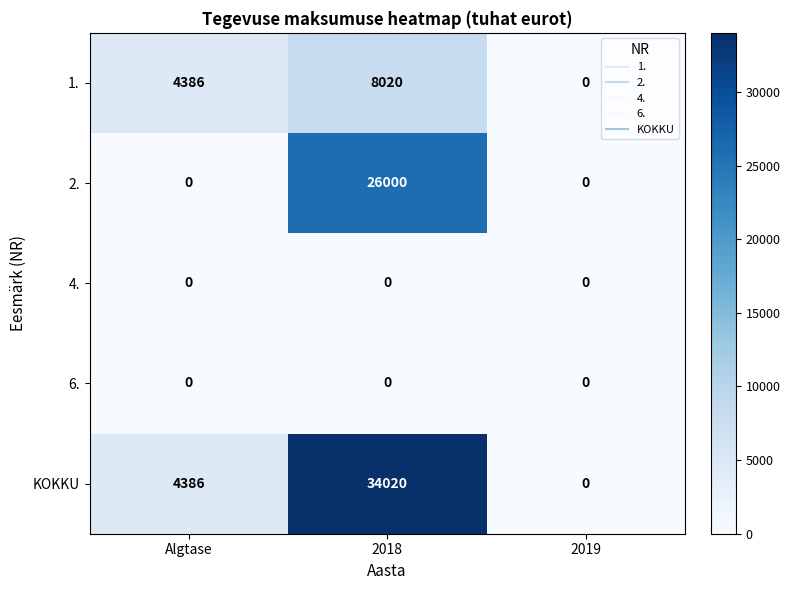

Reading left to right, extract all data points from this chart.

1.: Algtase=4386	2018=8020	2019=0
2.: Algtase=0	2018=26000	2019=0
4.: Algtase=0	2018=0	2019=0
6.: Algtase=0	2018=0	2019=0
KOKKU: Algtase=4386	2018=34020	2019=0